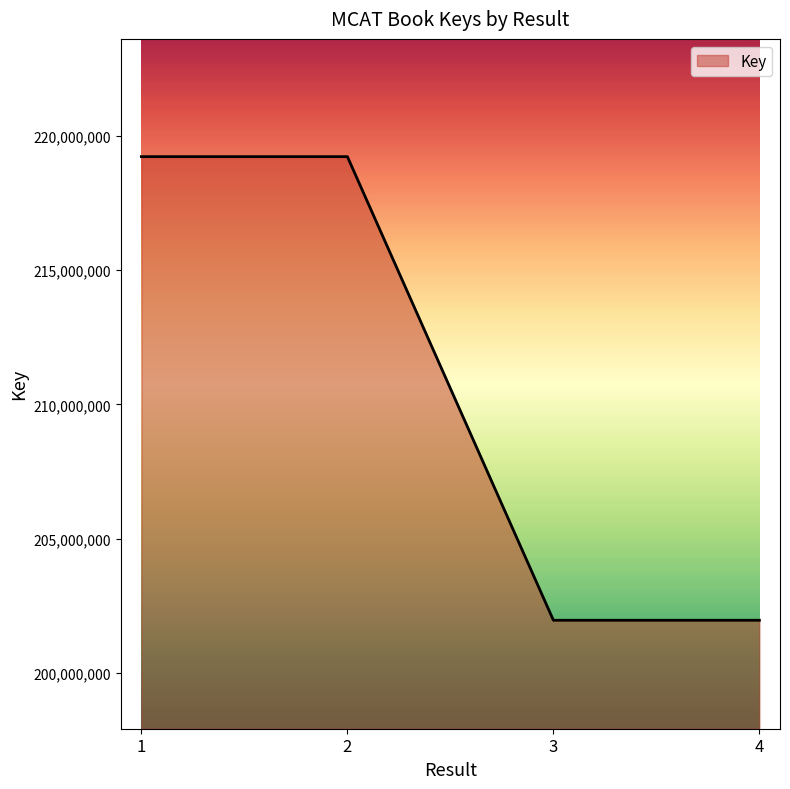

What is the sum of the values at 1 and 2?

438455675